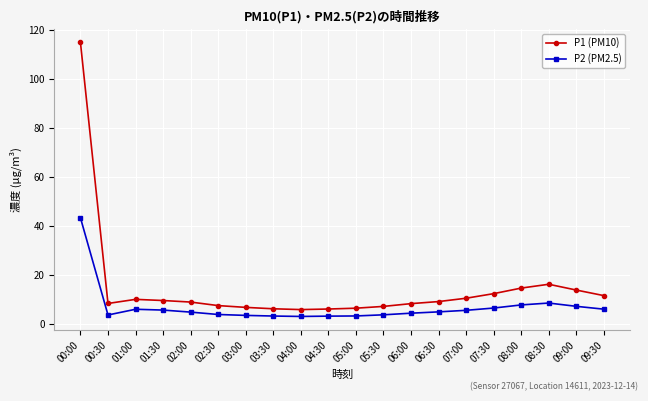

List the series in order of their overall mean, highest first.

P1 (PM10), P2 (PM2.5)